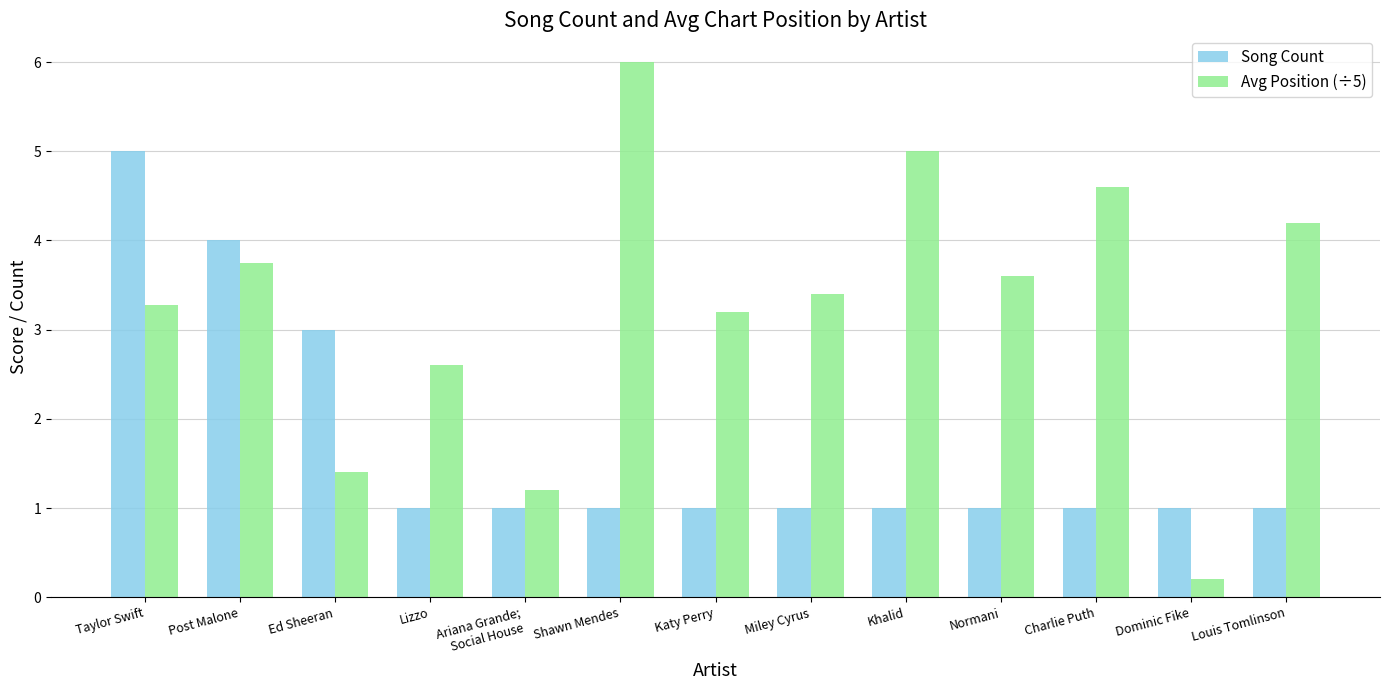

Which series has the largest total across all categories?

Avg Position (÷5)